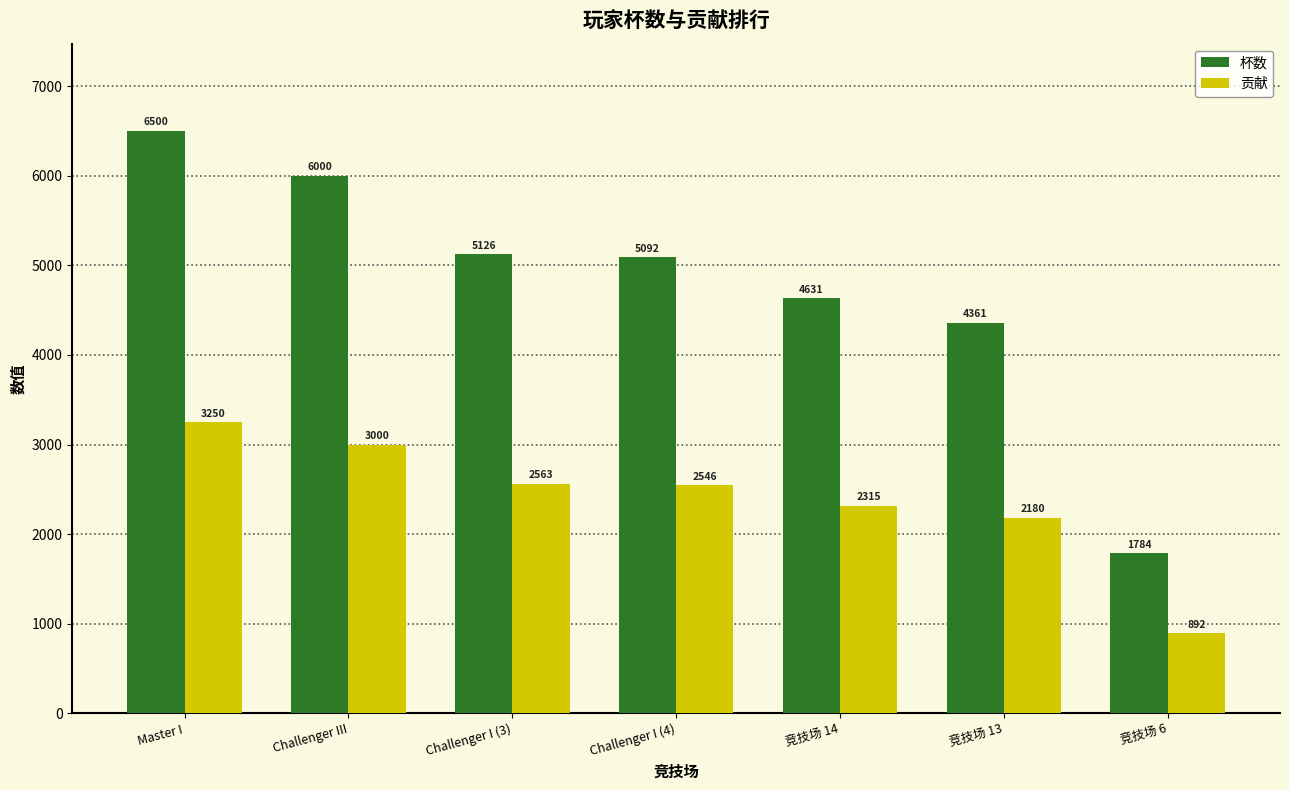

True or false: 贡献 has a value of 975 at Challenger III.

False